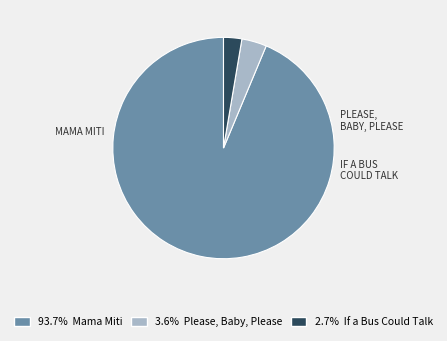

How many slices are in this pie chart?

3